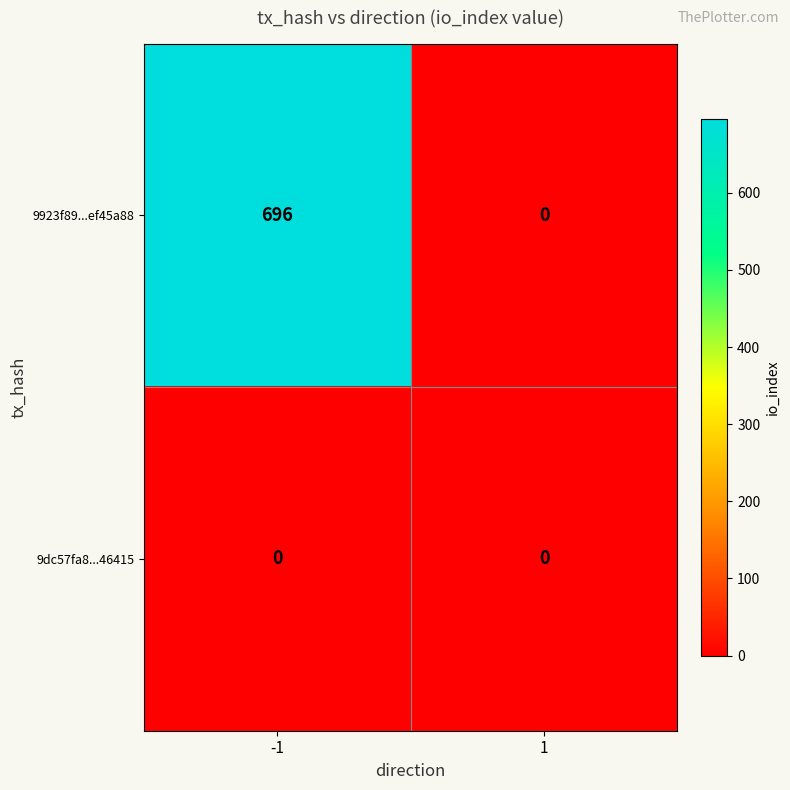

List the series in order of their peak value, highest first.

9923f89...ef45a88, 9dc57fa8...46415